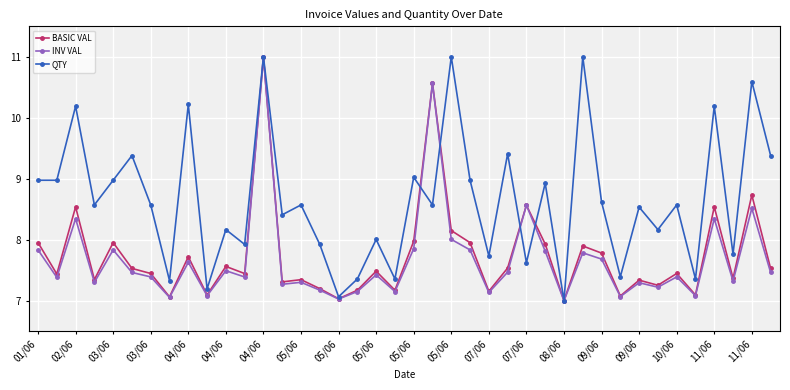

What is the greatest value displayed?

11.0